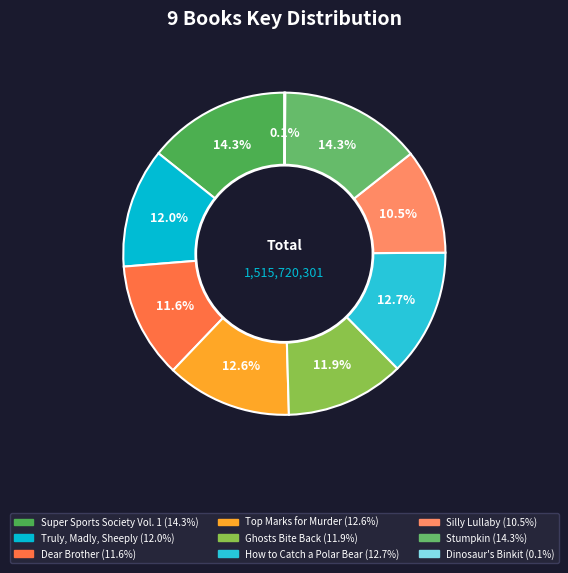

Combined, do Truly, Madly, Sheeply and Dinosaur's Binkit account for over 50%?

No